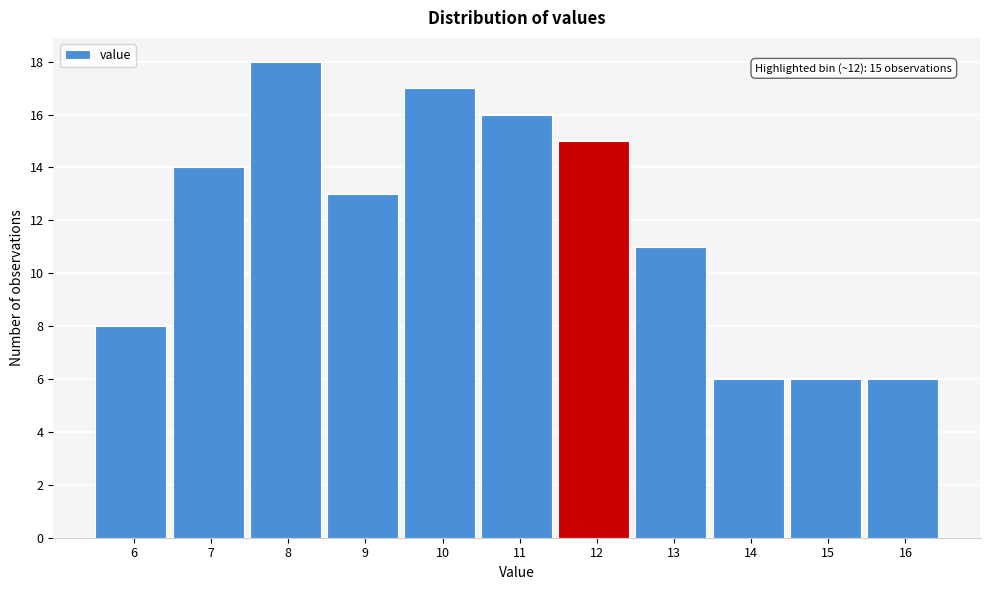

Reading left to right, list all the values displayed in this chart.

6=8	7=14	8=18	9=13	10=17	11=16	12=15	13=11	14=6	15=6	16=6